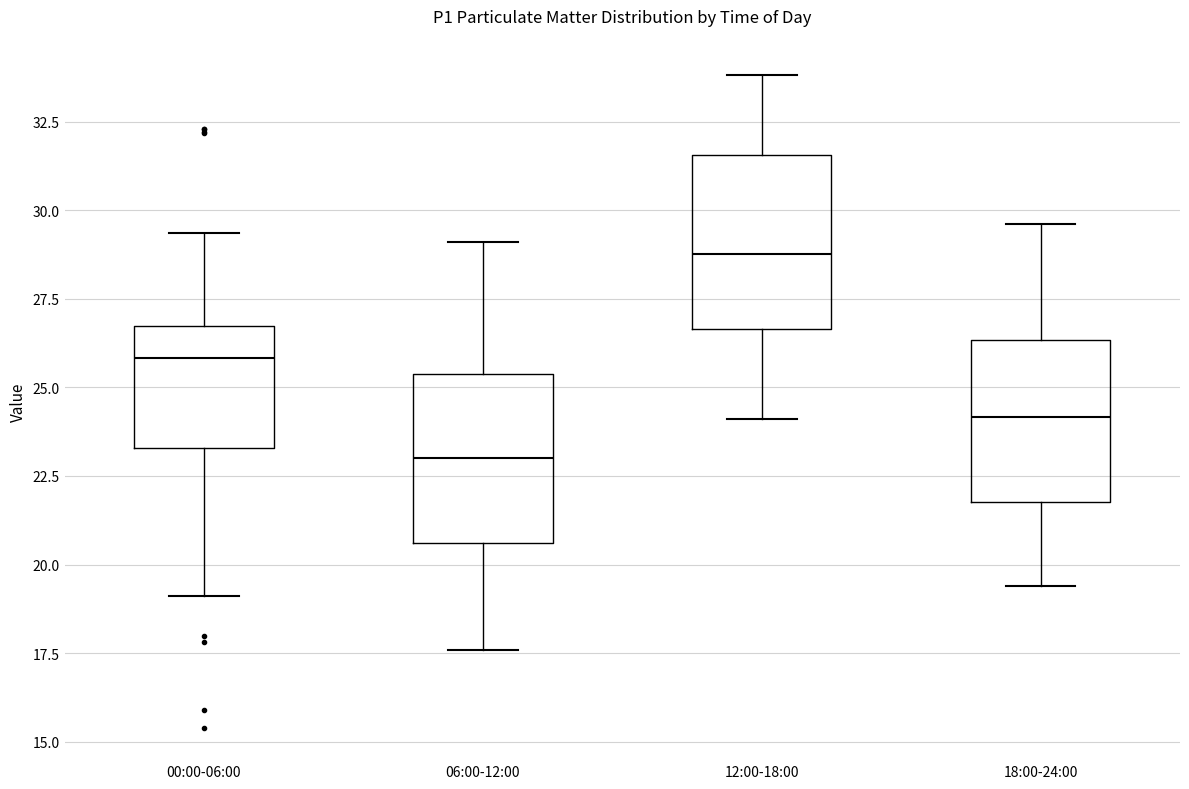

Where is the upper edge of the box for 06:00-12:00 on the y-axis? The values are not printed on the chart, so give them approximately, as read against the axis.

25.5